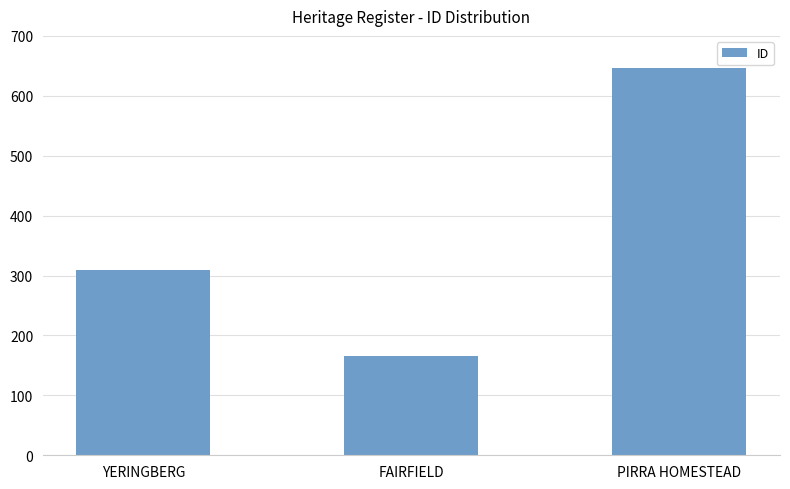

Is it true that the value at PIRRA HOMESTEAD is 647?

True